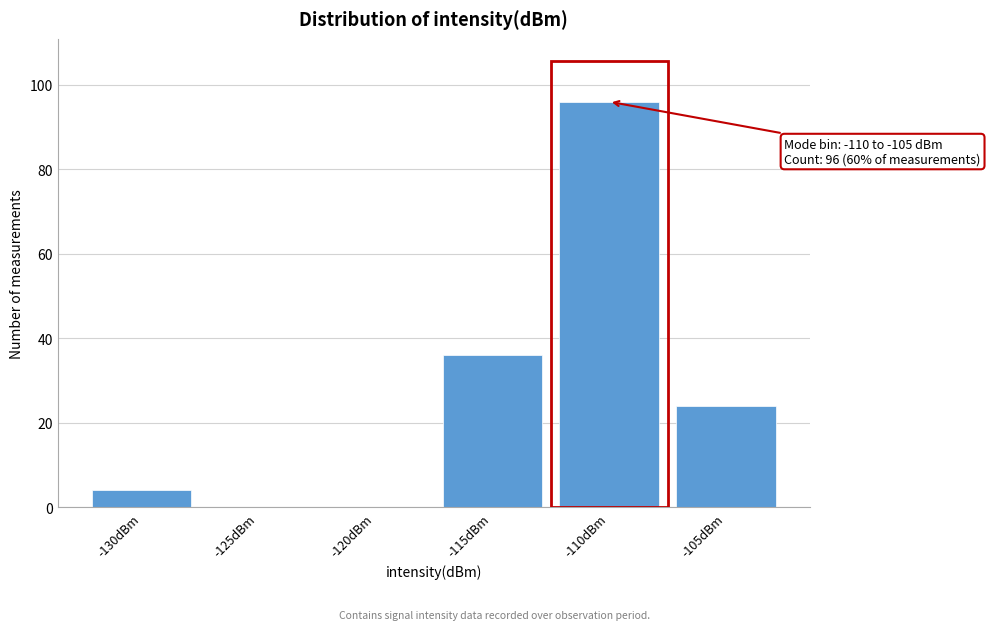

Reading left to right, extract all data points from this chart.

-130dBm=4	-125dBm=0	-120dBm=0	-115dBm=36	-110dBm=96	-105dBm=24